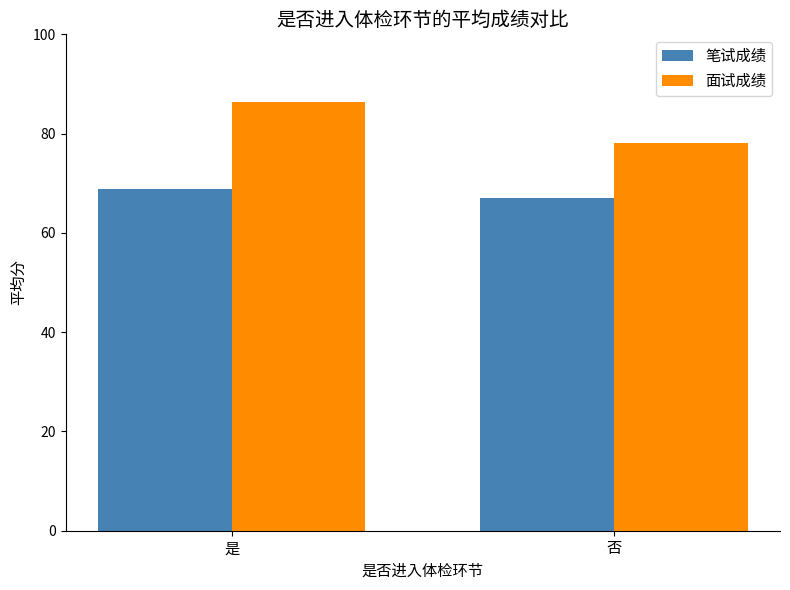

Which label corresponds to the smallest value in the chart?

否